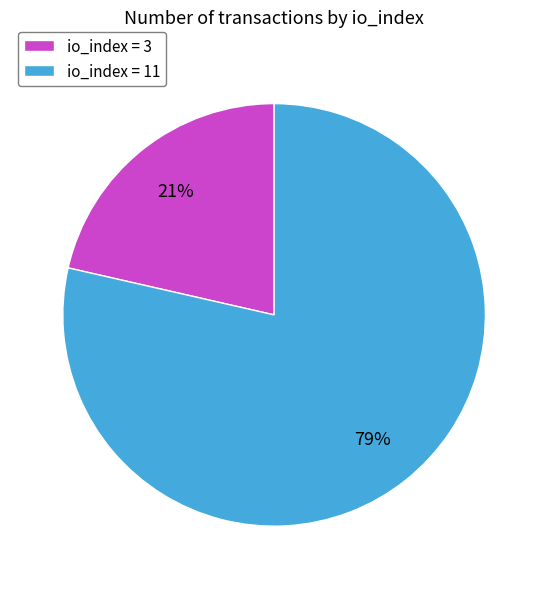

Do io_index = 11 and io_index = 3 together represent more than half of the pie?

Yes